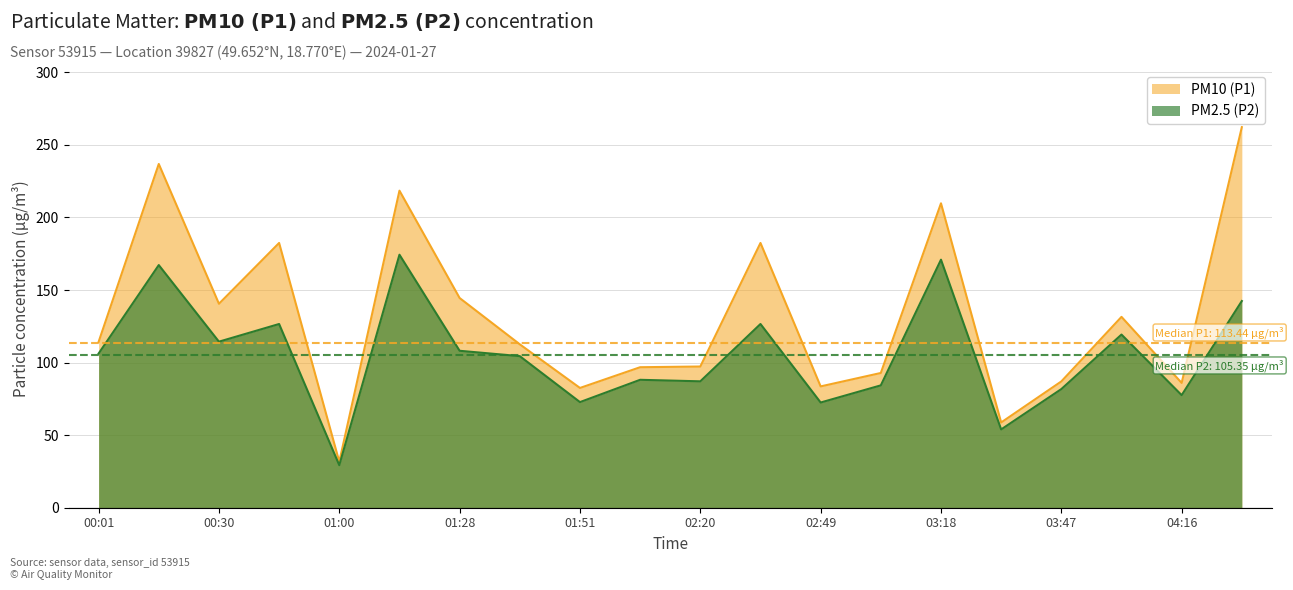

What is the difference between the PM10 (P1) values at 02:05 and 03:32?

38.1